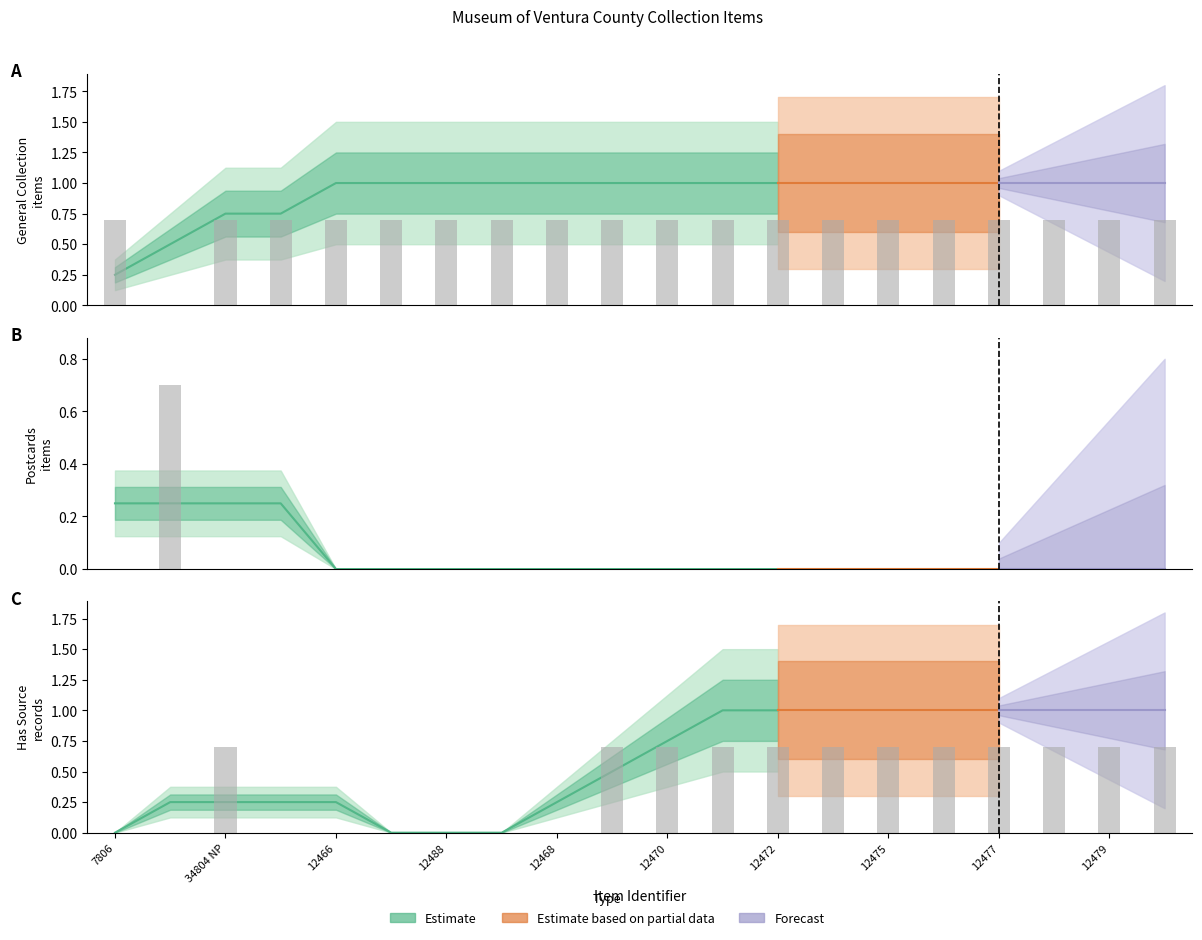

What position from the left is 12469?

10